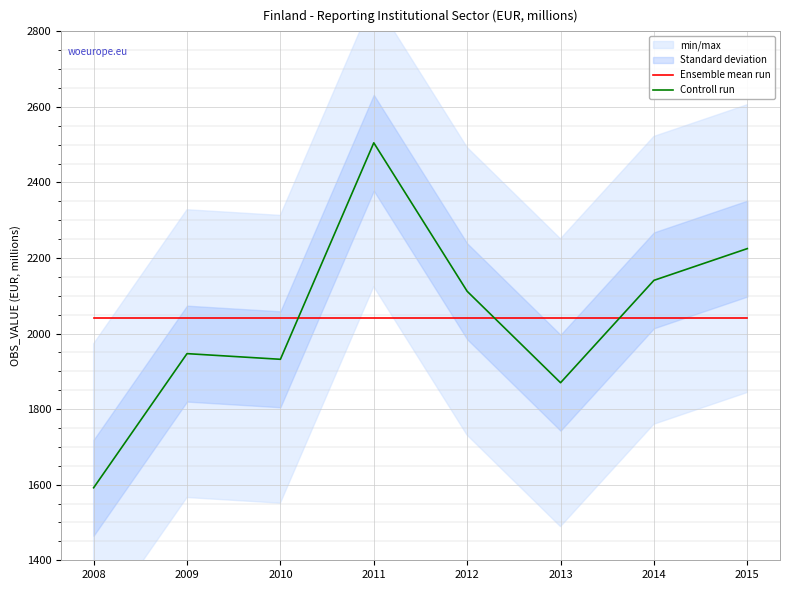

Reading left to right, extract all data points from this chart.

Ensemble mean run: 2008=2040.5	2009=2040.5	2010=2040.5	2011=2040.5	2012=2040.5	2013=2040.5	2014=2040.5	2015=2040.5
Controll run: 2008=1592.0	2009=1947.0	2010=1932.0	2011=2505.0	2012=2112.0	2013=1870.0	2014=2141.0	2015=2225.0